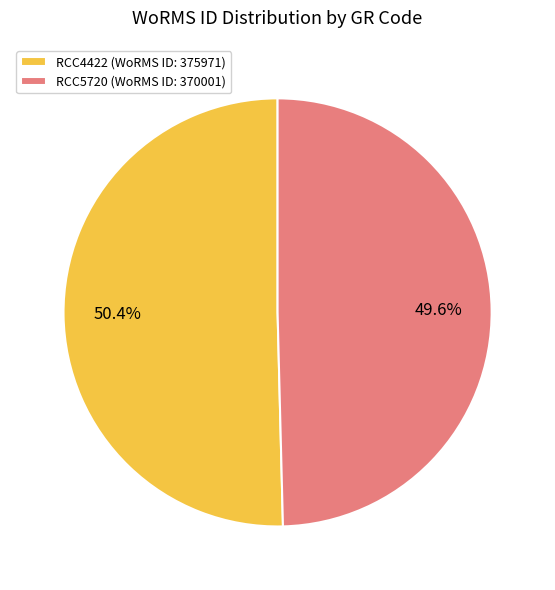

What percentage is NOT represented by RCC5720?

50.4%